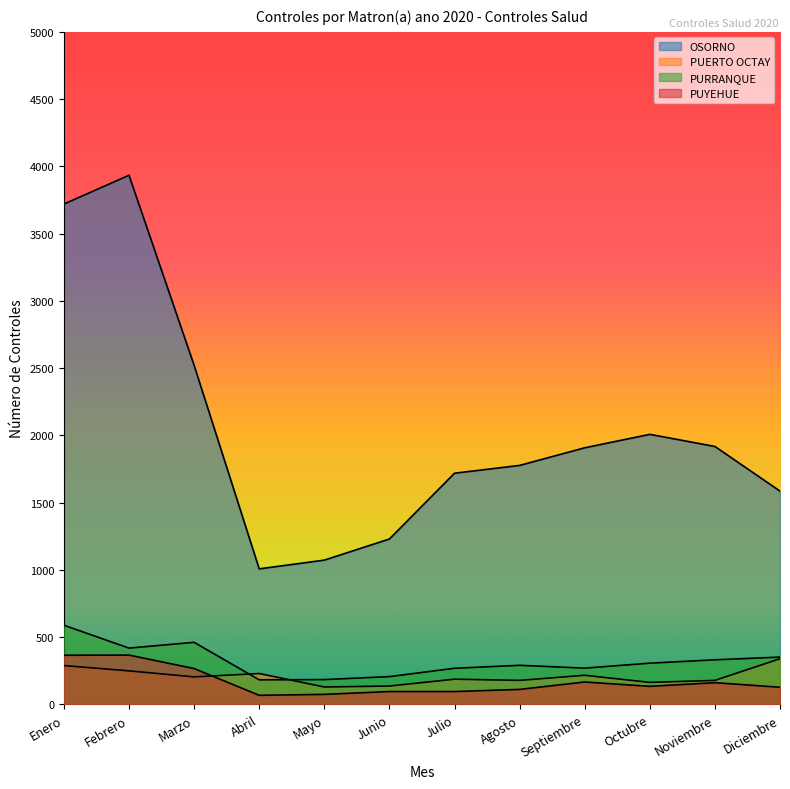

Is the value of OSORNO at Agosto greater than the value of PUERTO OCTAY at Septiembre?

Yes